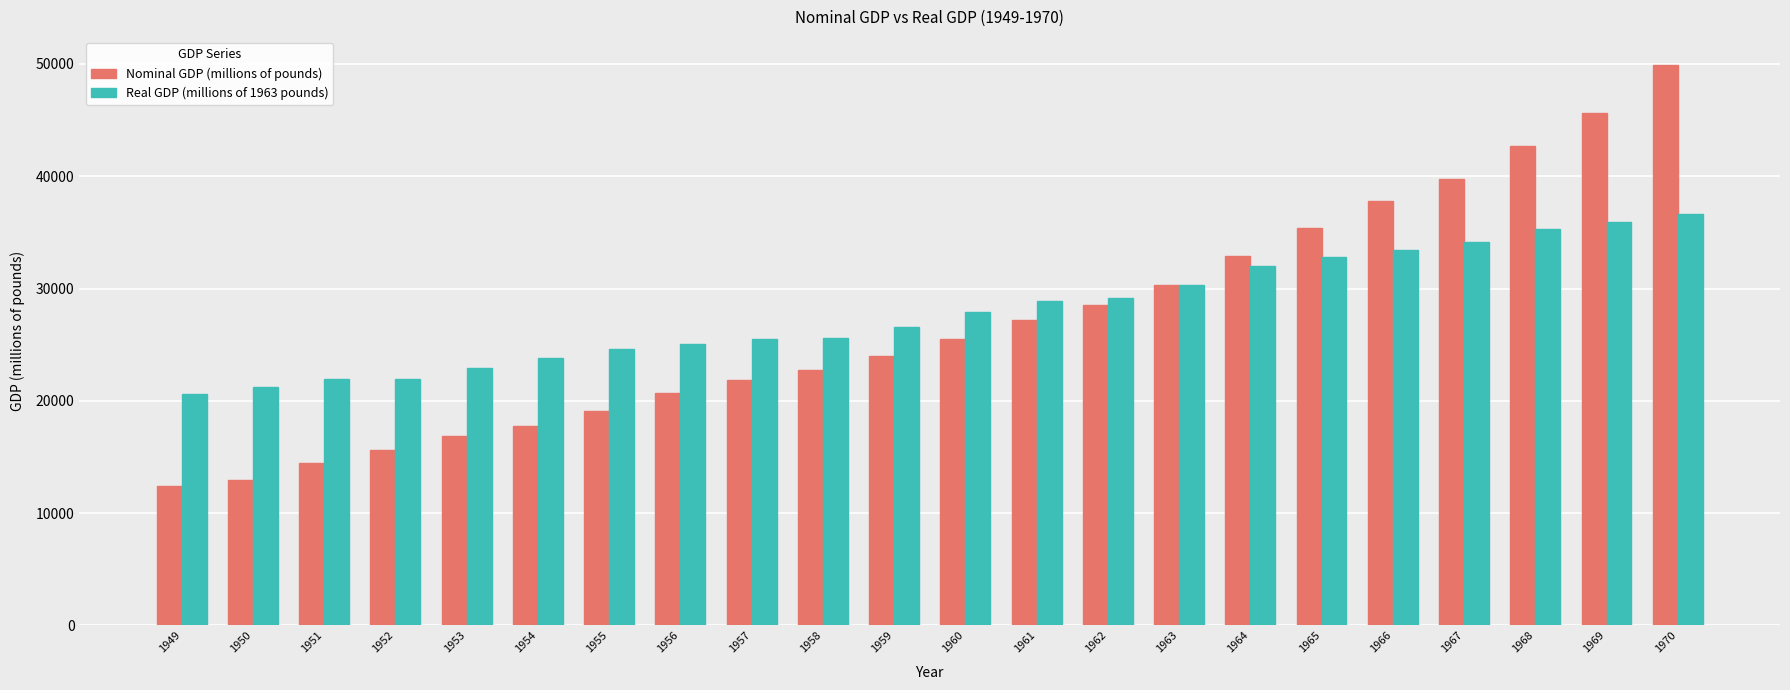

What is the spread (max minus min) of values at 1951?

7560